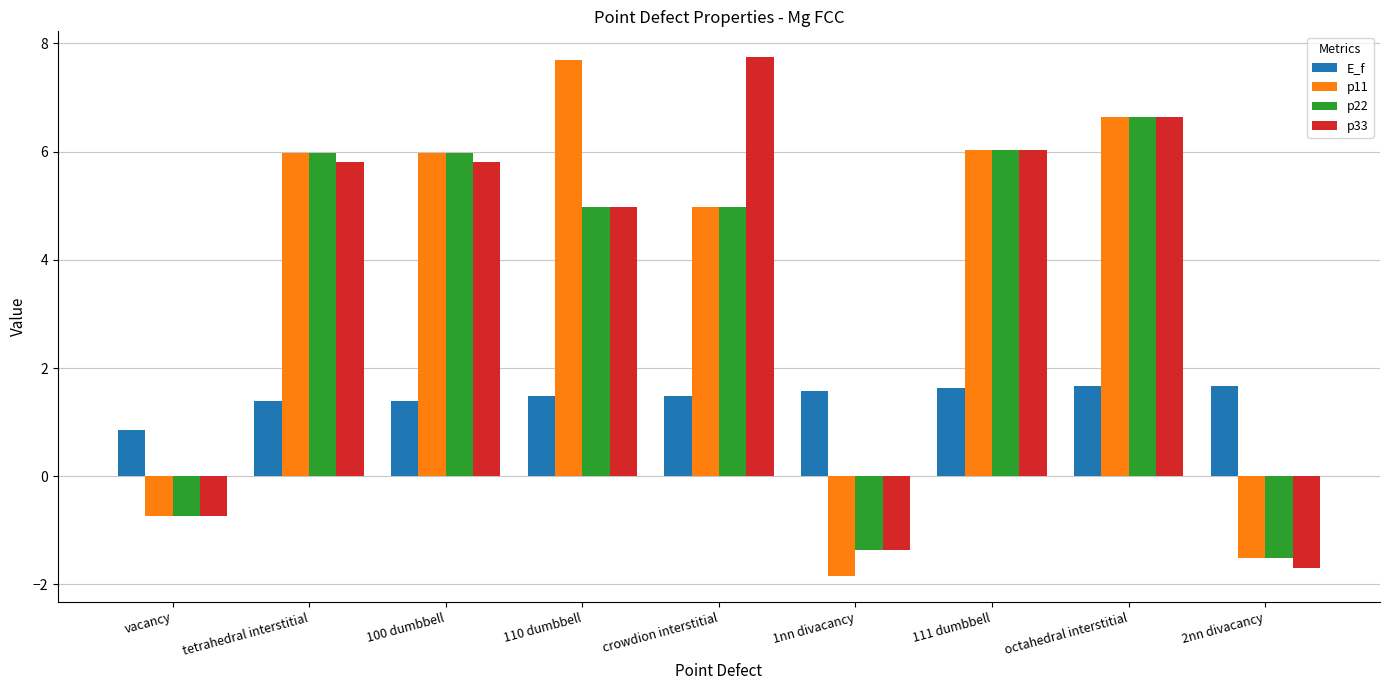

Count the number of data series in this chart.

4